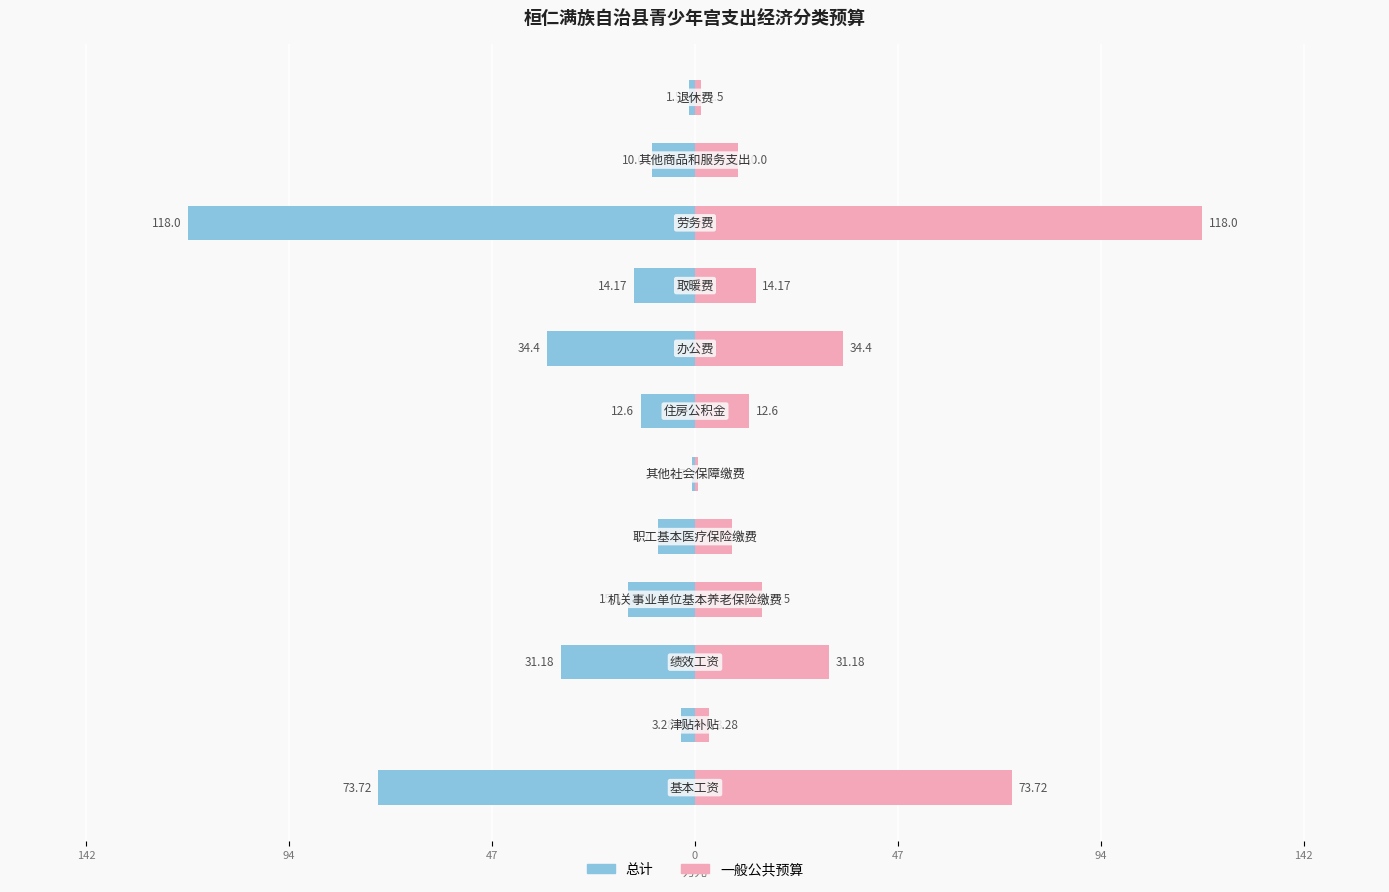

How many distinct data groups are displayed?

2